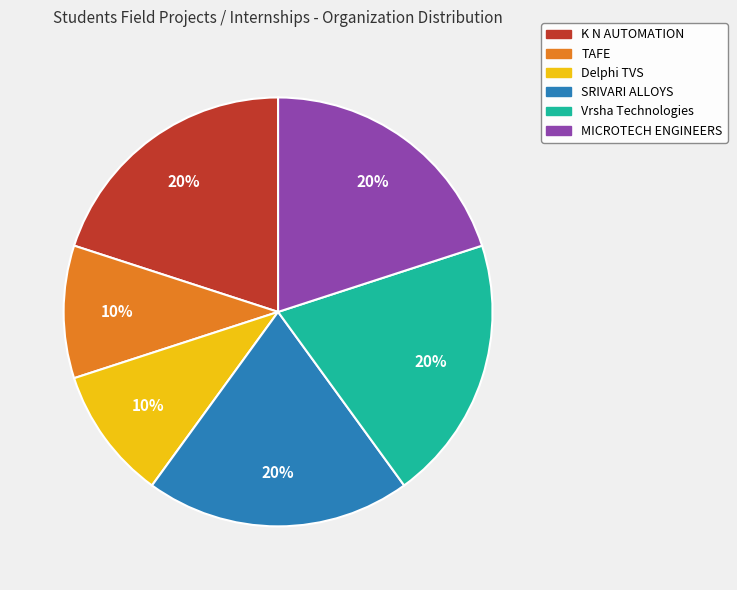

Approximately how many times larger is the value at MICROTECH ENGINEERS compared to SRIVARI ALLOYS?

1.0